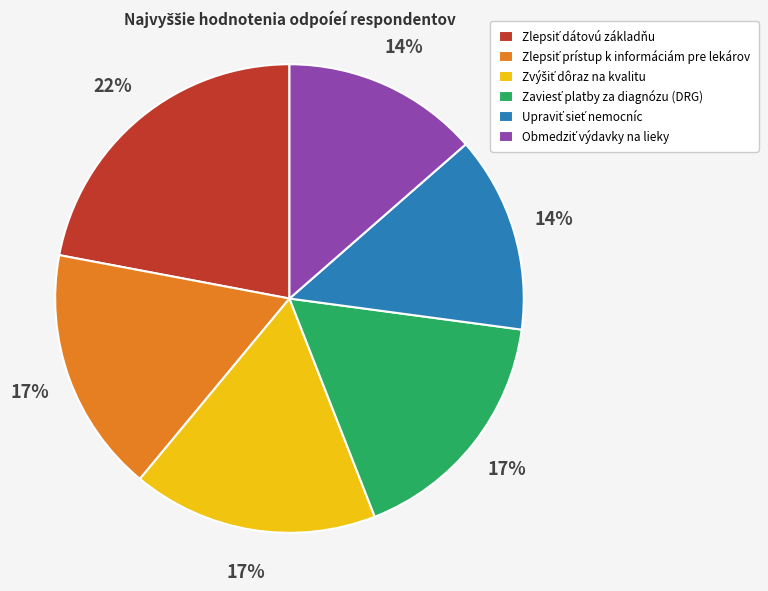

Is there any slice that represents more than half of the pie?

No